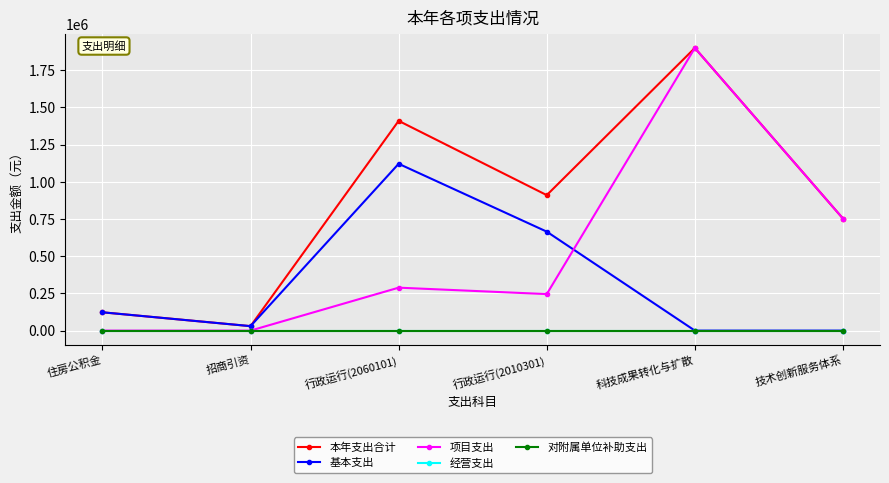

True or false: 本年支出合计 has a value of 1900000.0 at 科技成果转化与扩散.

True